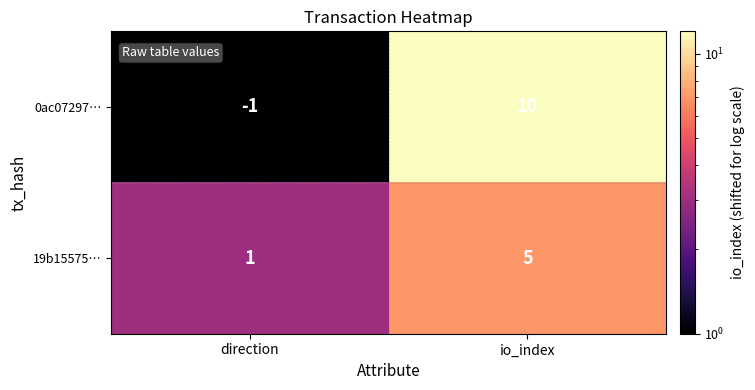

The 0ac07297… series shows -1 at direction. True or false?

True